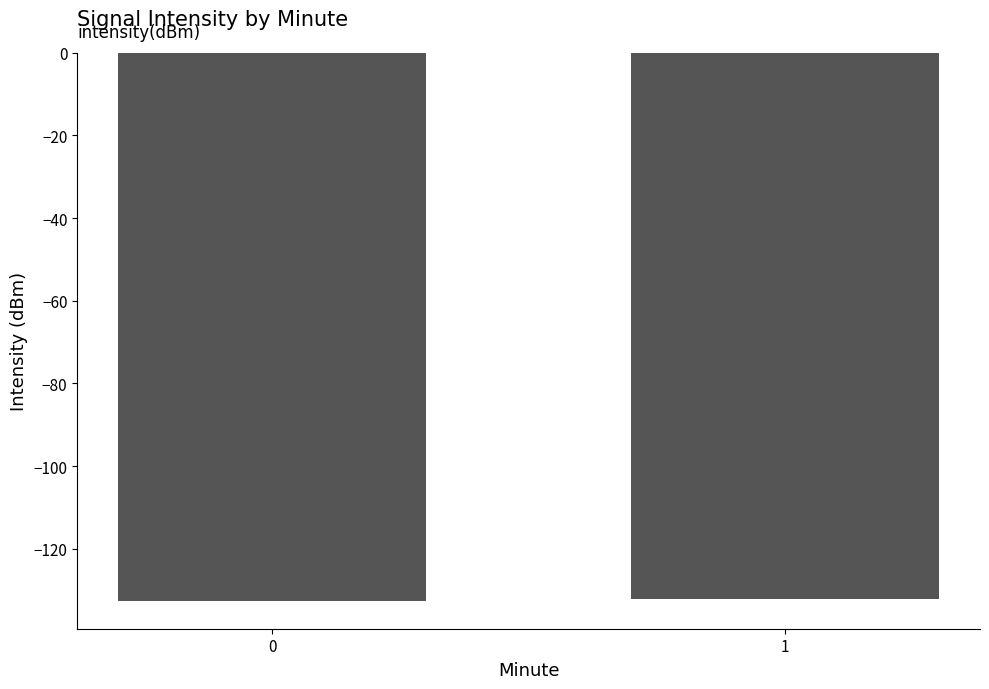

What is the average value?

-132.4